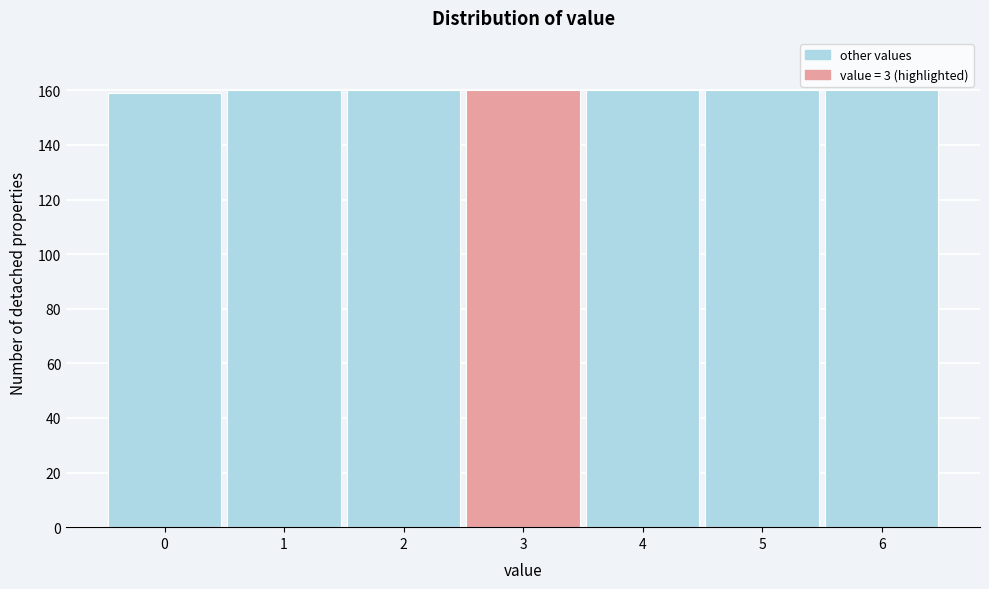

Reading left to right, list all the values displayed in this chart.

159	160	160	160	160	160	160